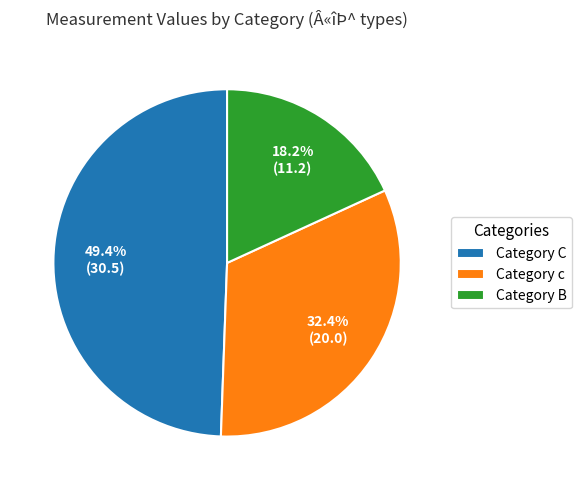

Rank the categories by value from highest to lowest.

Category C, Category c, Category B